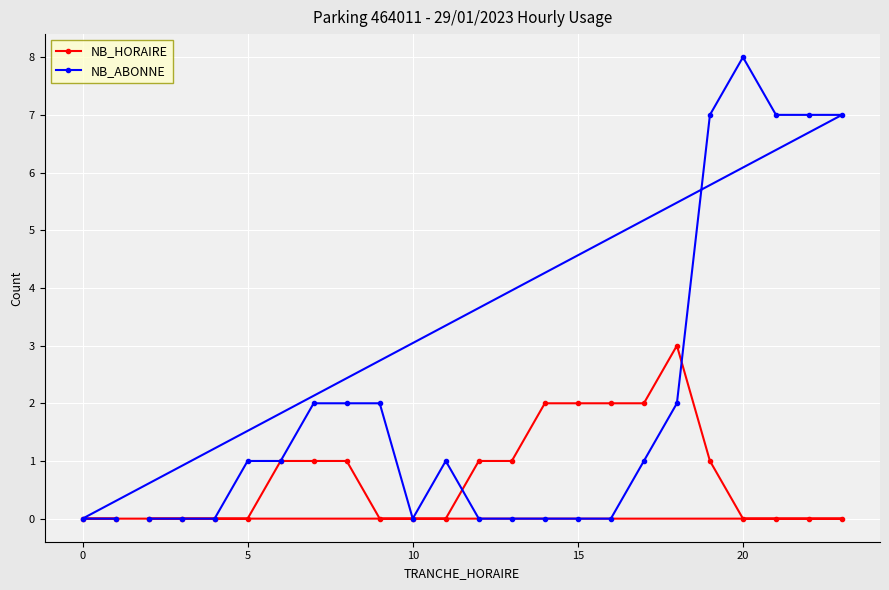

What is the highest value of the NB_HORAIRE series?

3